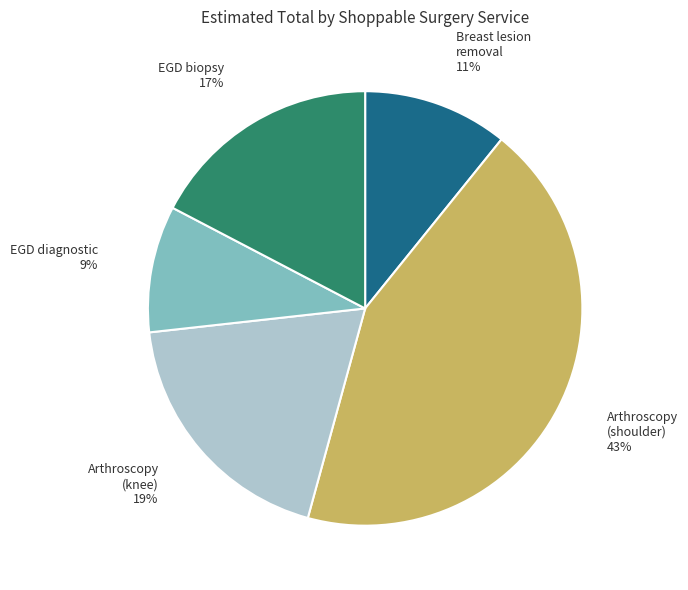

Is there any slice that represents more than half of the pie?

No